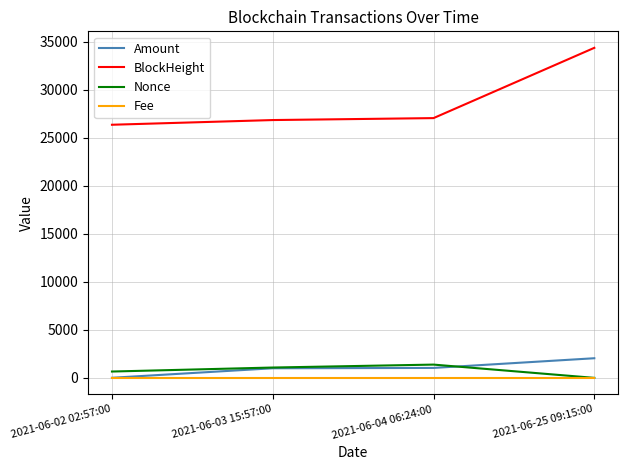

True or false: Fee and BlockHeight intersect in this chart.

False